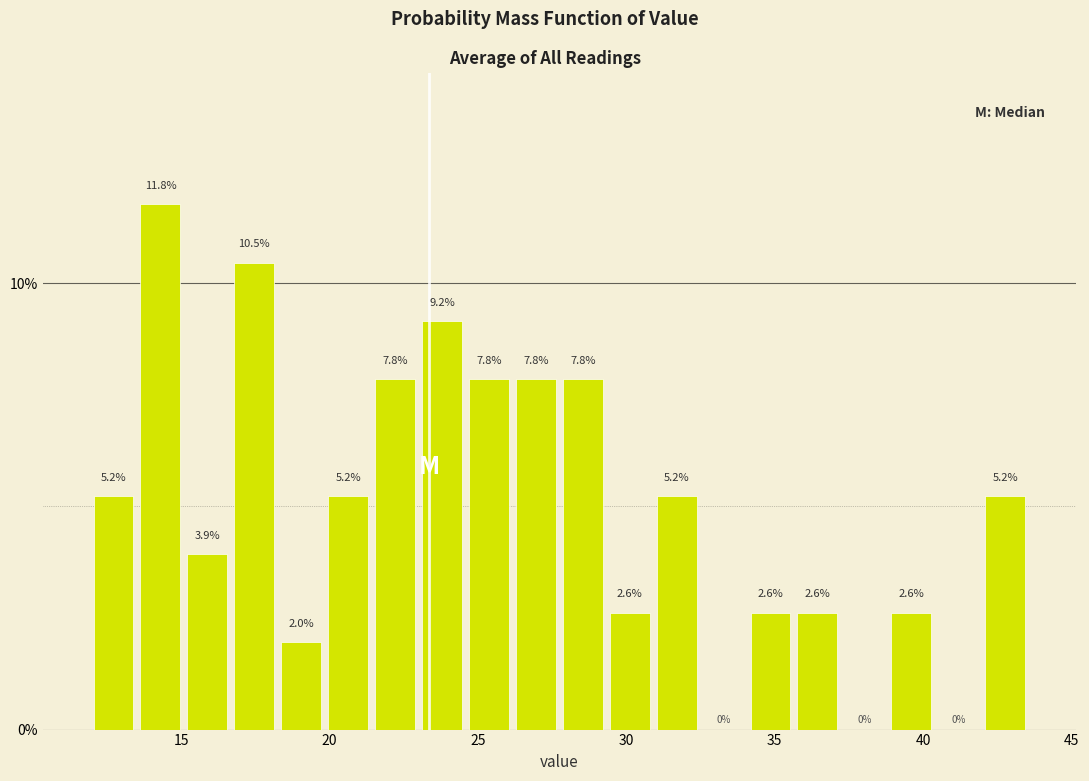

Read against the x-axis, roughly where is the centre of the tallest bar?

14.5